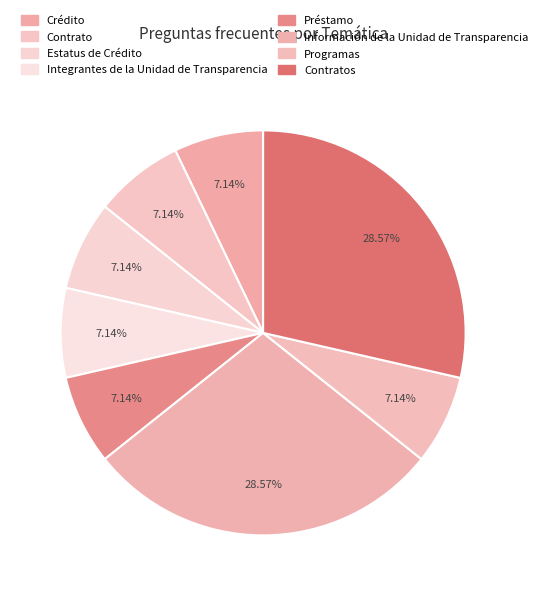

To the nearest percent, what percentage of the pie is Crédito?

7%